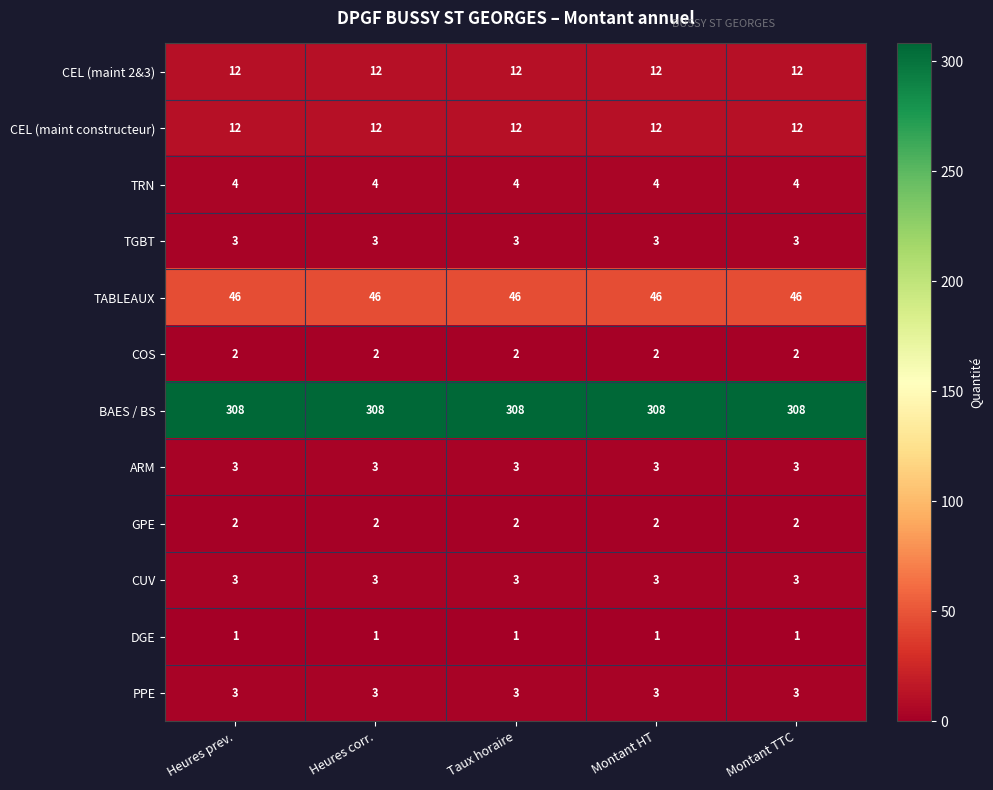

What is the difference between the highest and lowest values at Heures corr.?

307